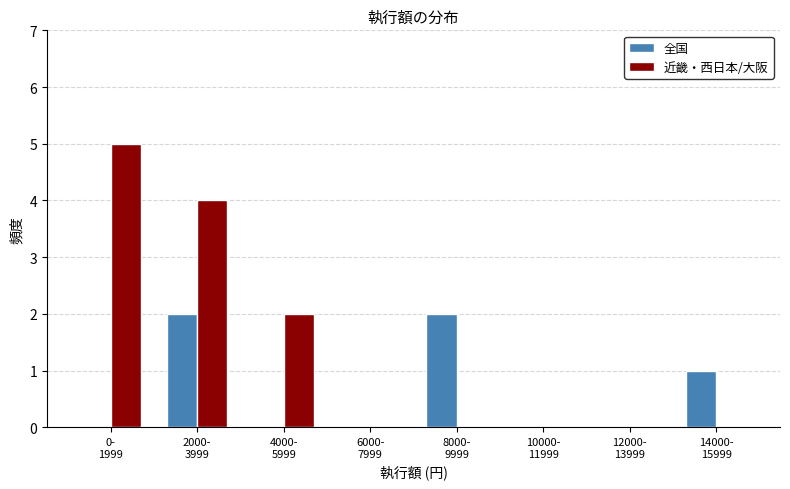

Which series has the largest total across all categories?

近畿・西日本/大阪